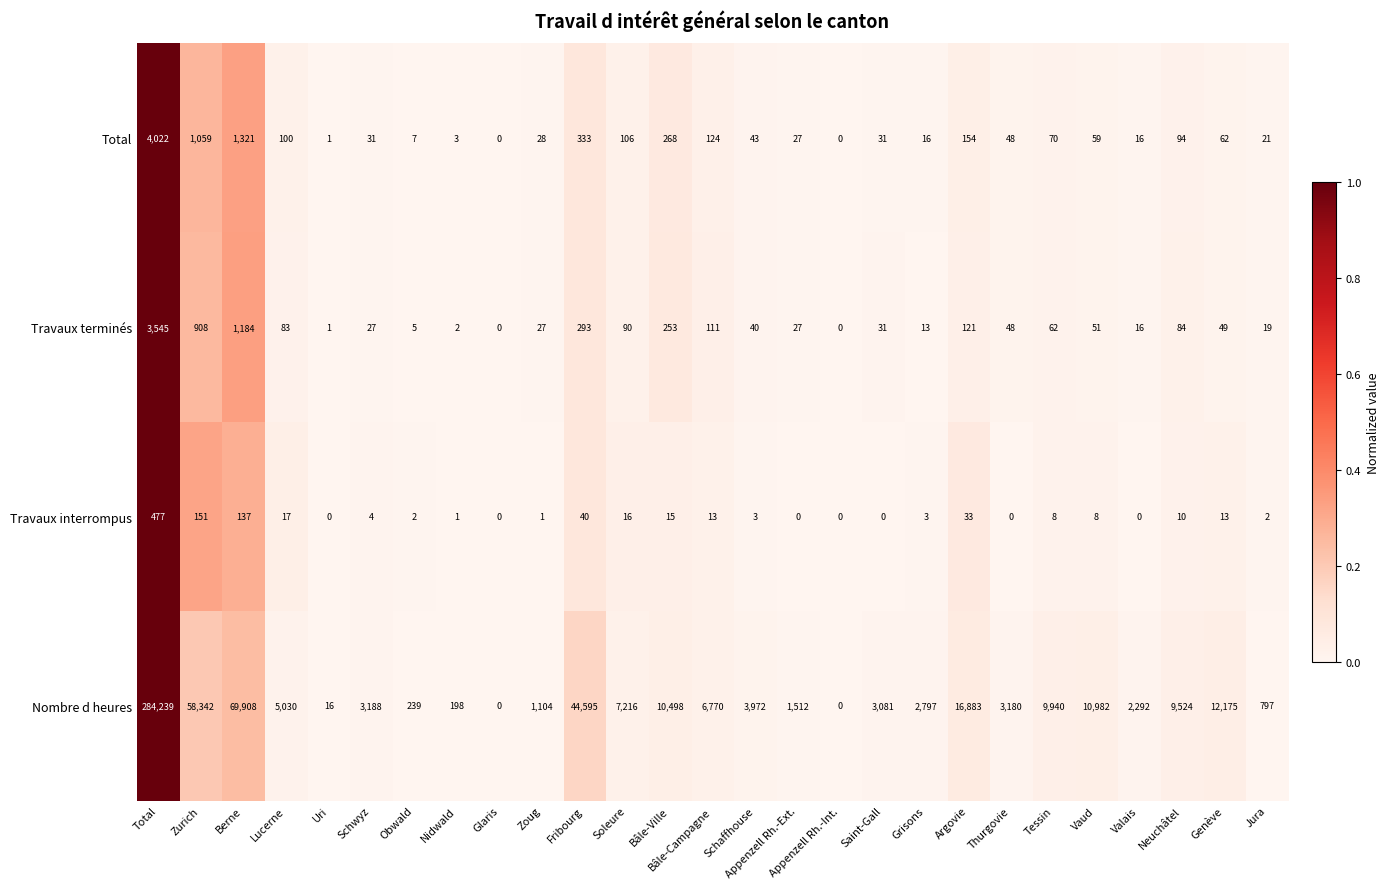

Count the number of categories in the chart.

27